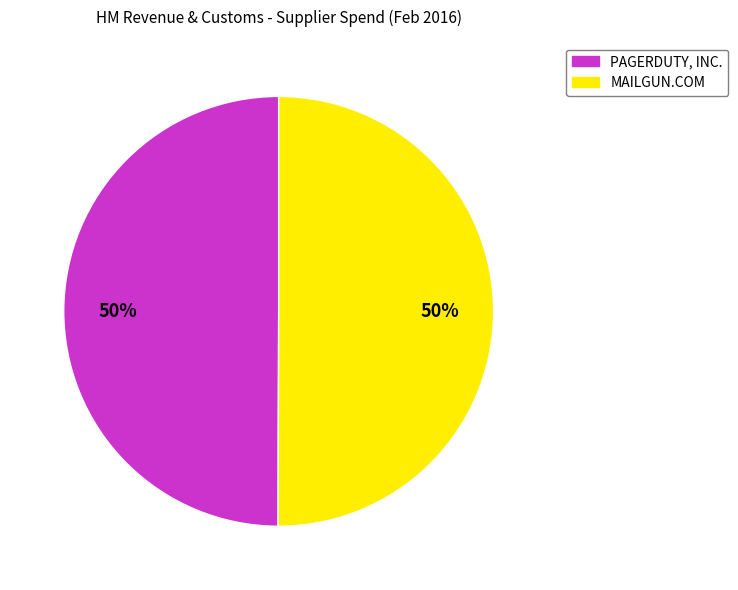

The MAILGUN.COM slice represents 50% of the pie. True or false?

True